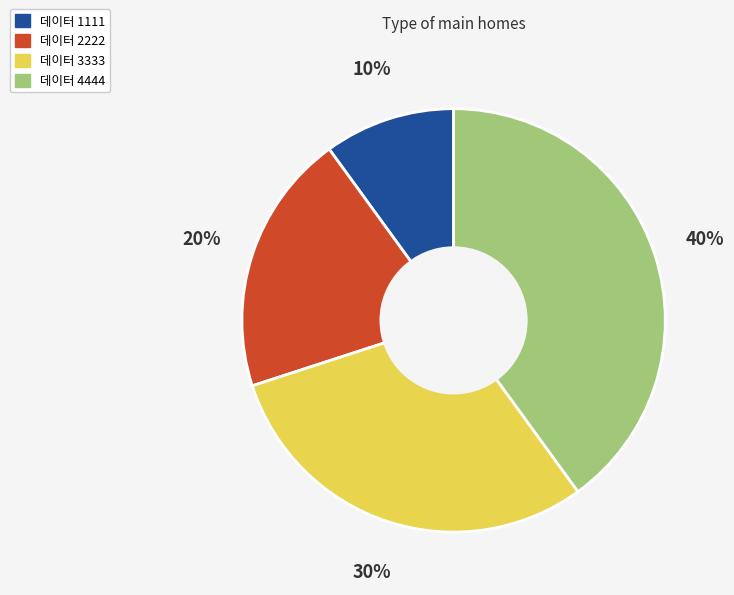

What is the largest slice in the pie chart?

데이터 4444